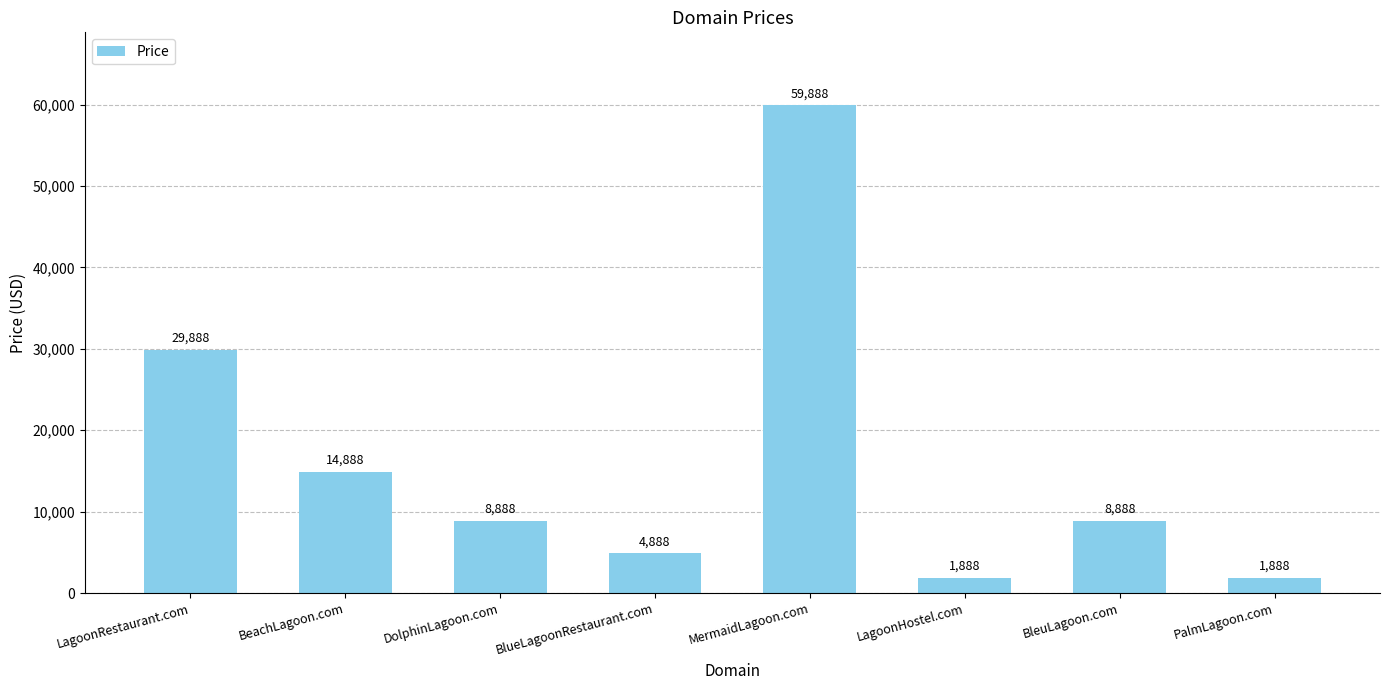

At which label is the value closest to 30888?

LagoonRestaurant.com